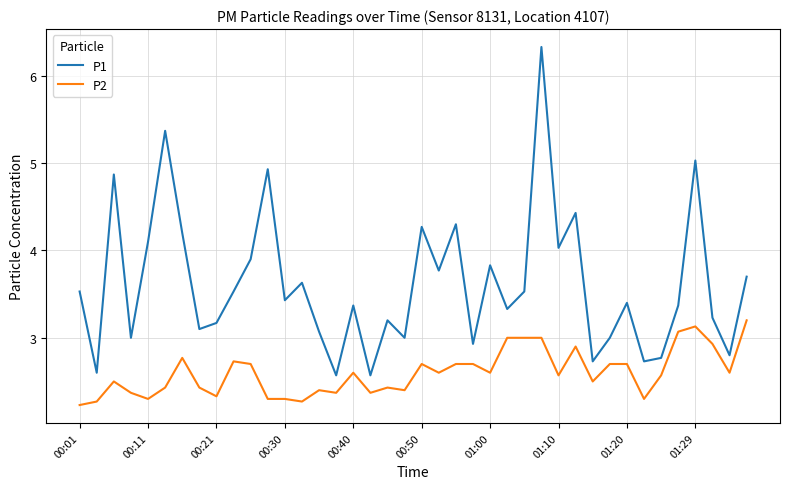

Which series has the largest total across all categories?

P1